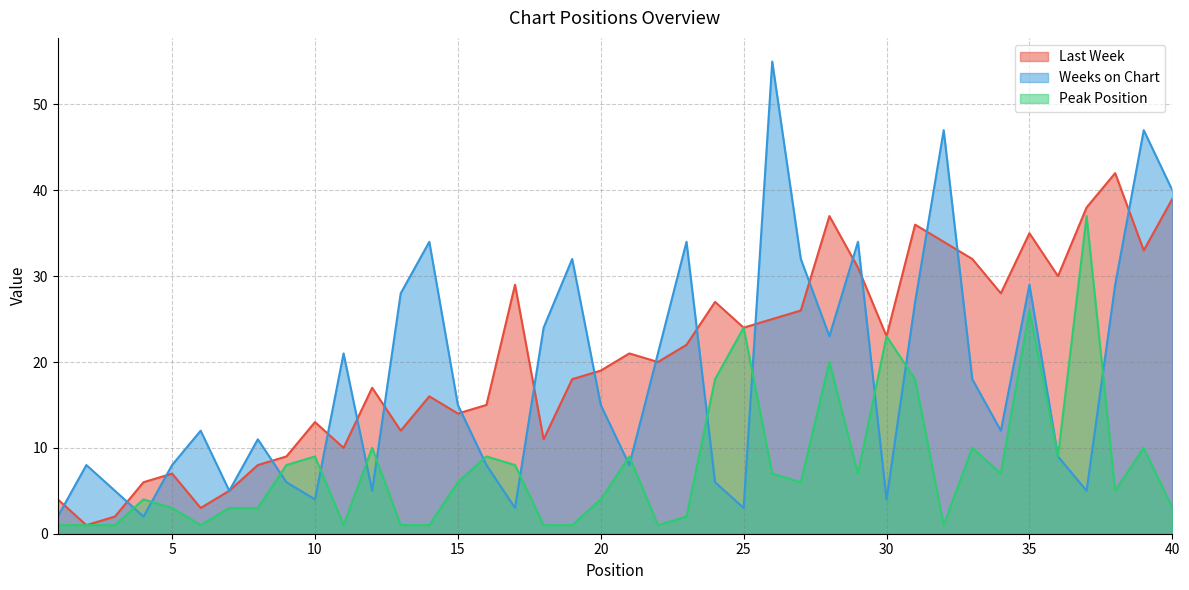

How many categories are shown in the chart?

40